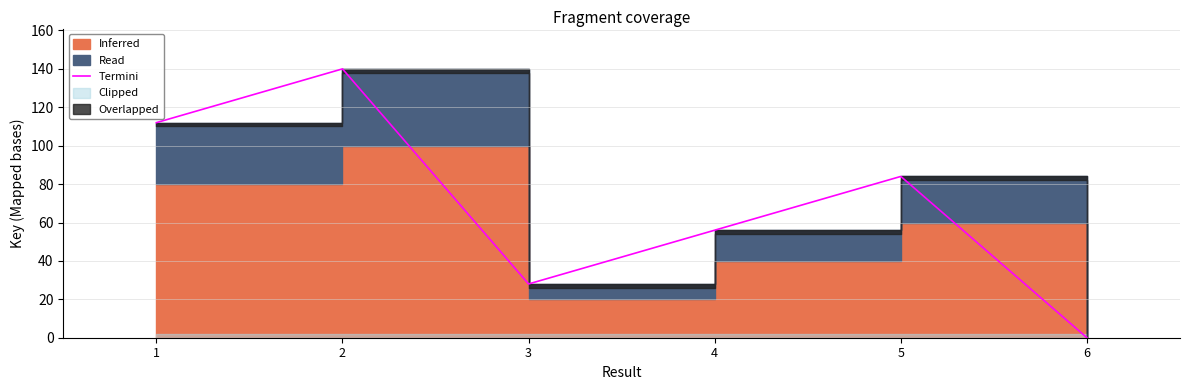

What is the approximate value at 2, to the nearest 5?

140